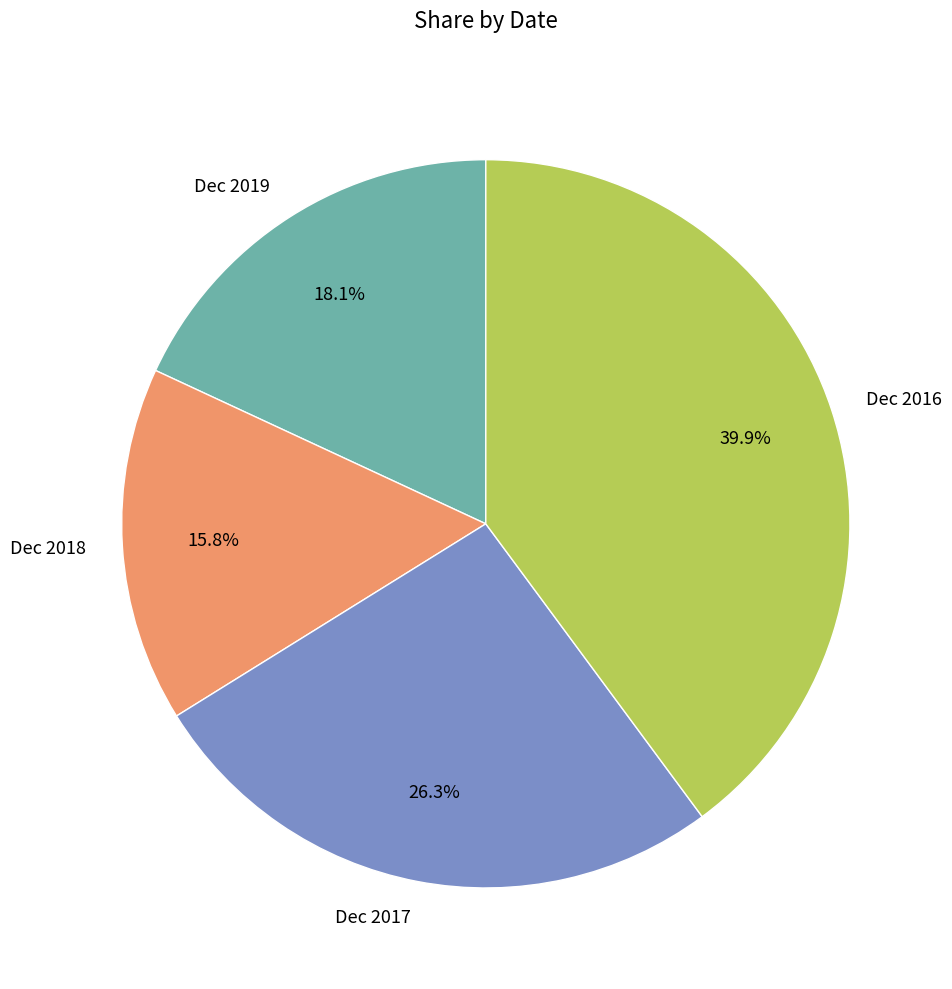

To the nearest percent, what is the combined percentage of Dec 2019 and Dec 2018?

34%